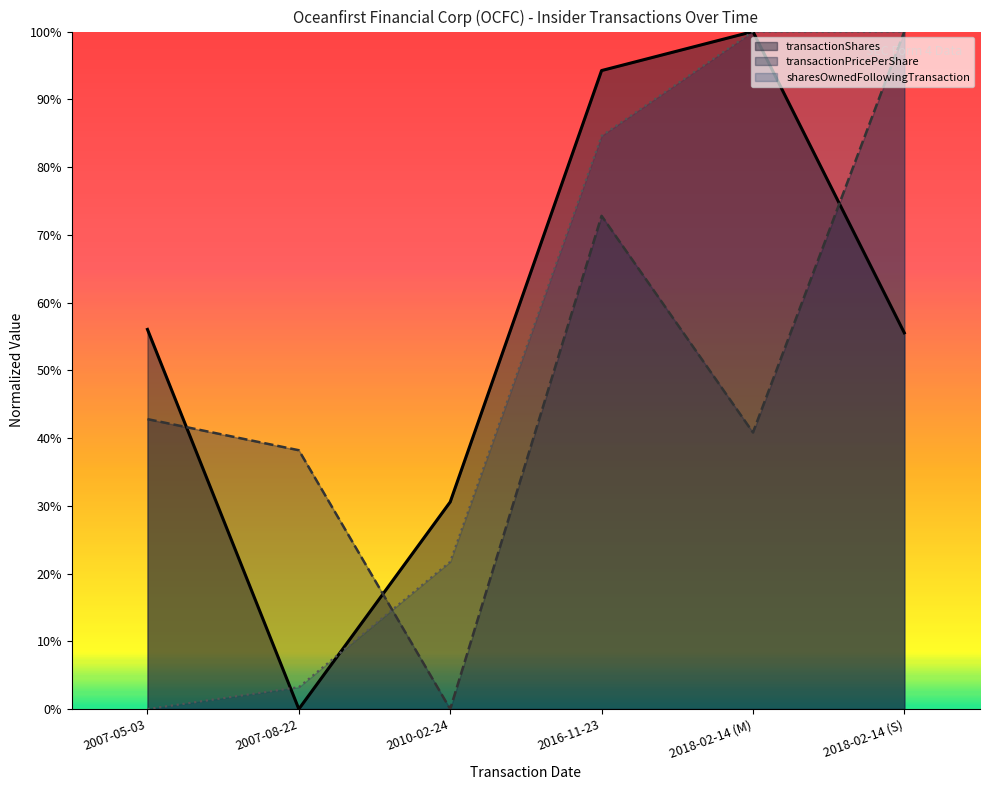

What is the label of the 4th point from the left?

2016-11-23